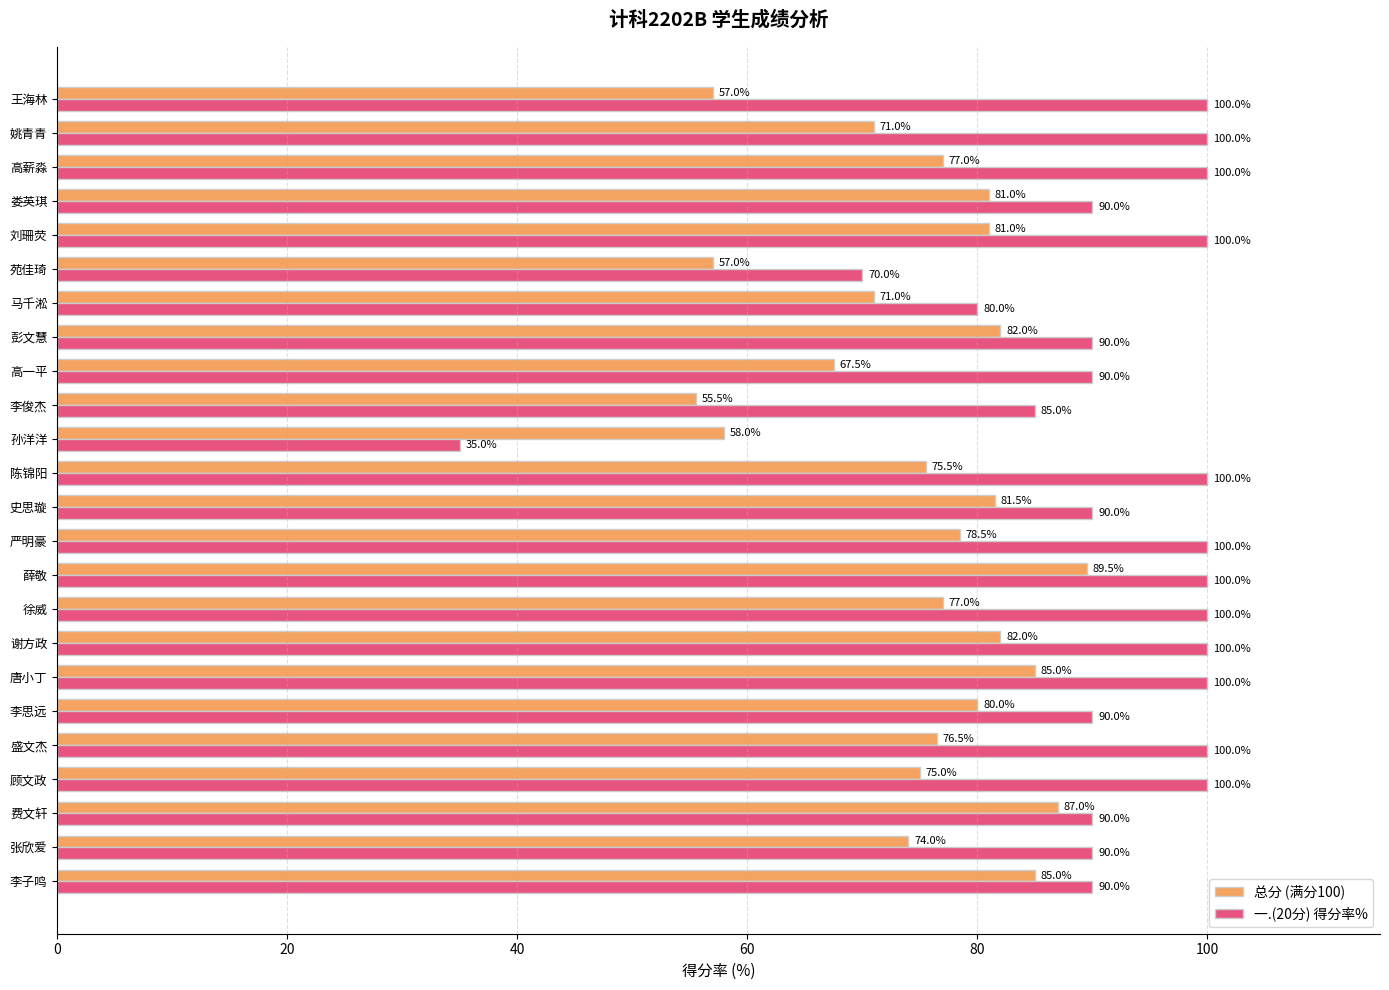

What is the lowest value of the 一.(20分) 得分率% series?

35.0